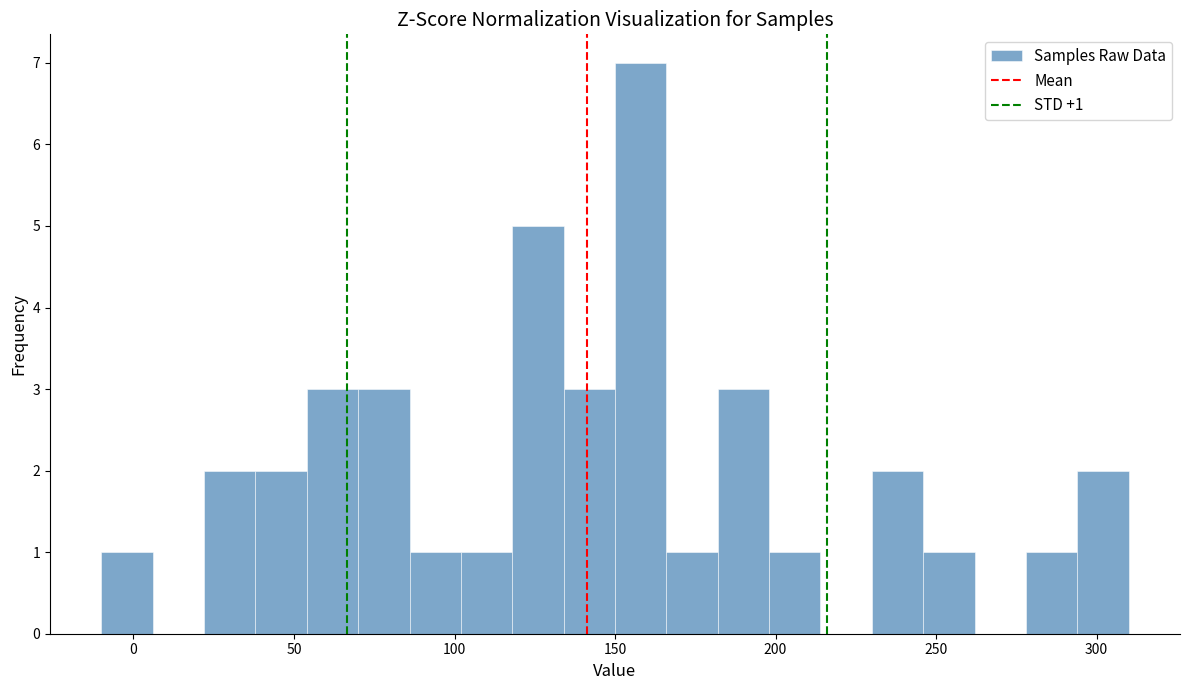

Around what value on the x-axis is the tallest bar? Give the approximate position of its centre, as read against the axis.

160